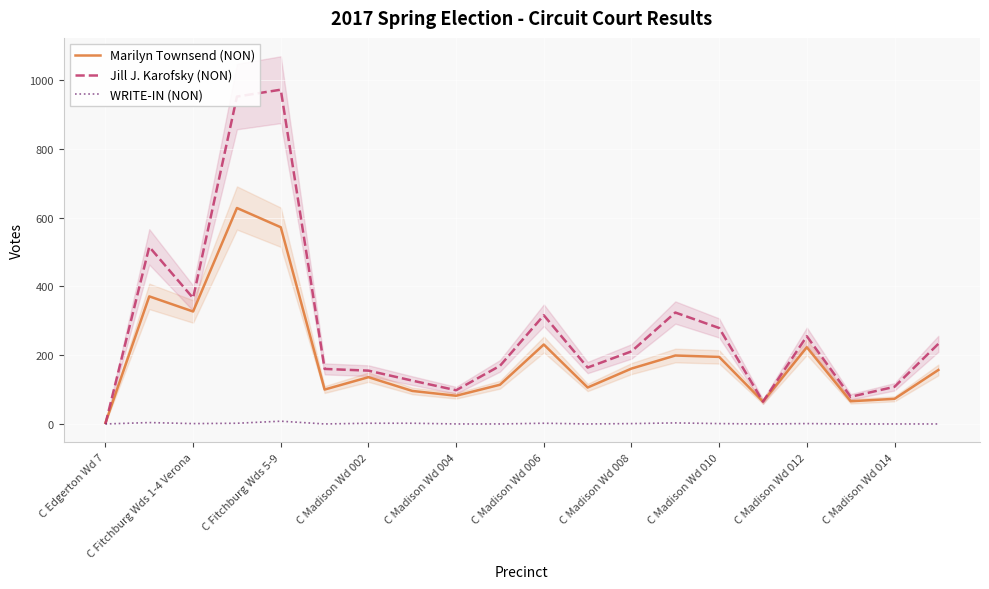

What is the difference between the maximum and second lowest values in the Jill J. Karofsky (NON) series?

907